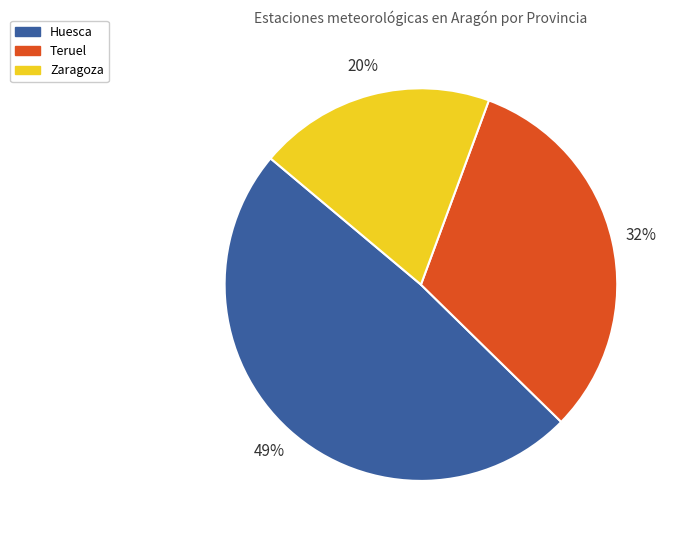

To the nearest percent, what is the difference between the Zaragoza and Teruel slice percentages?

12%